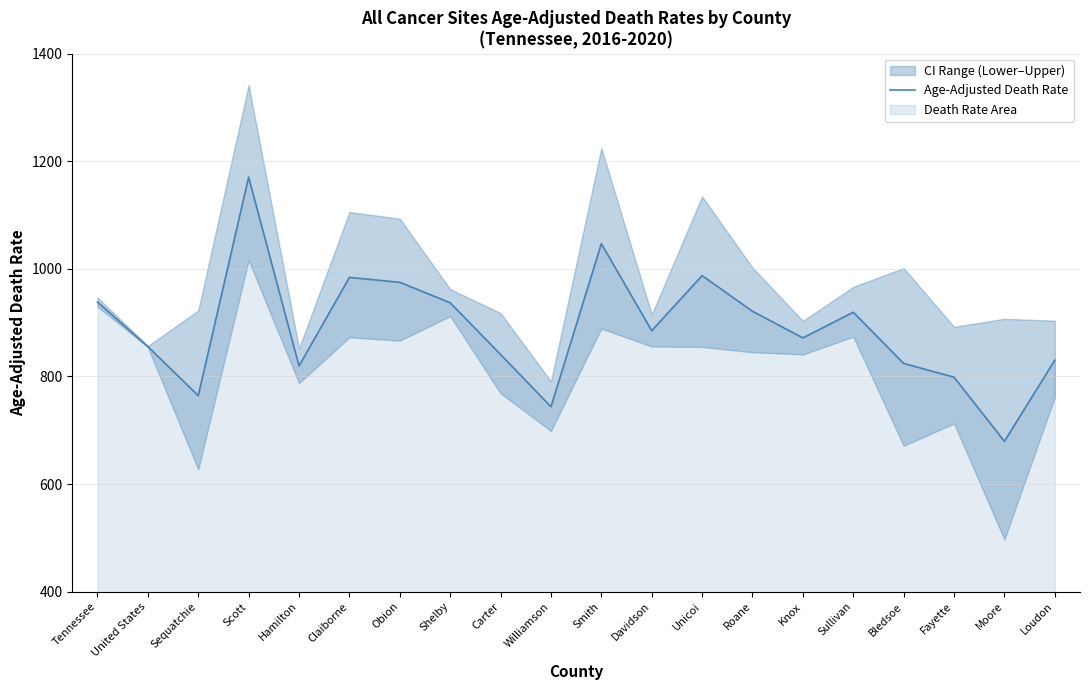

Reading left to right, list all the values displayed in this chart.

Tennessee=938.2	United States=855.4	Sequatchie=764.2	Scott=1170.2	Hamilton=819.4	Claiborne=983.9	Obion=974.8	Shelby=936.8	Carter=840.7	Williamson=743.6	Smith=1046.6	Davidson=884.9	Unicoi=987.3	Roane=921.0	Knox=871.5	Sullivan=919.2	Bledsoe=824.1	Fayette=798.5	Moore=679.3	Loudon=830.2